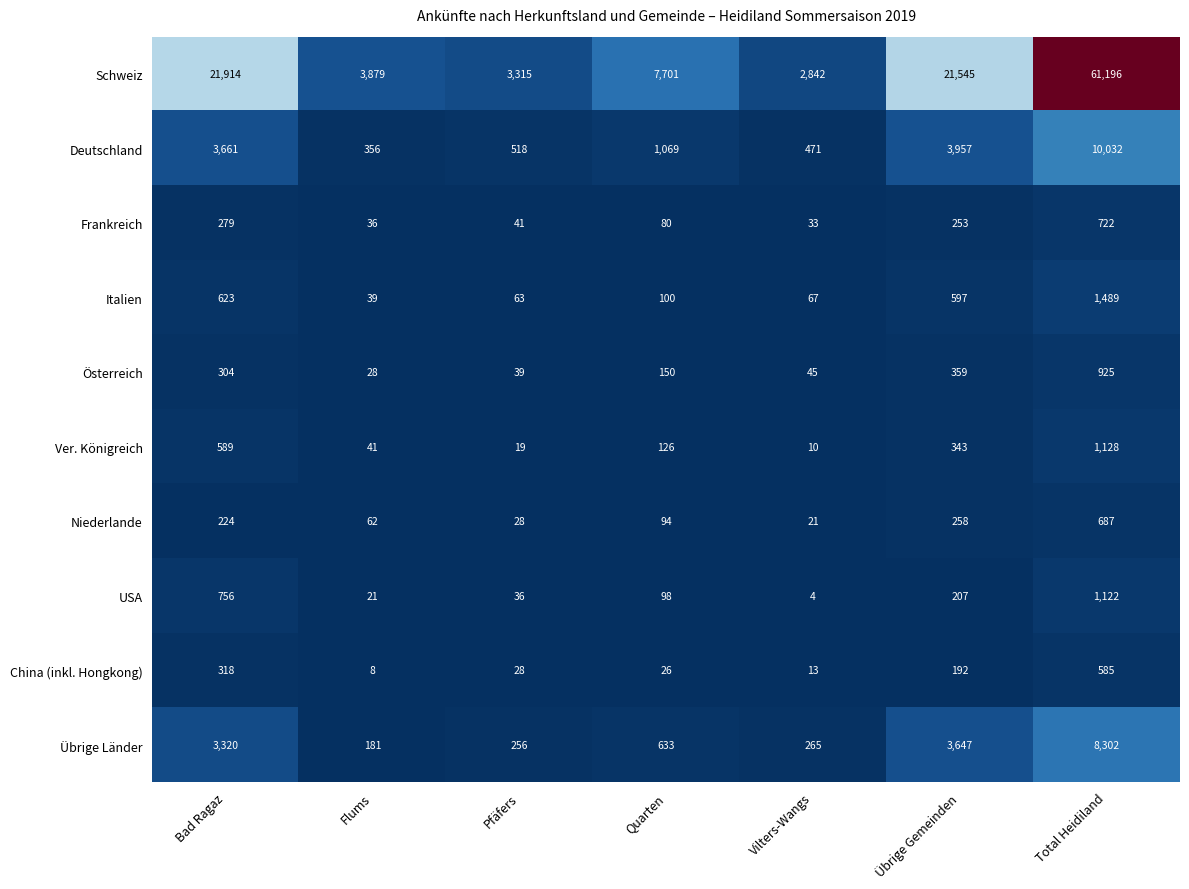

The Übrige Länder series shows 3647 at Übrige Gemeinden. True or false?

True